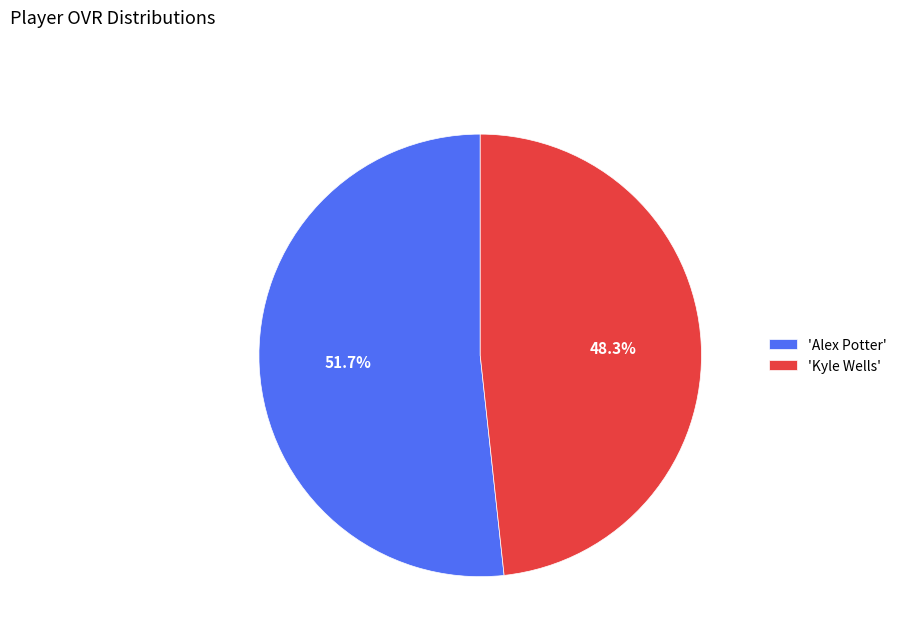

Rank the categories by value from highest to lowest.

'Alex Potter', 'Kyle Wells'